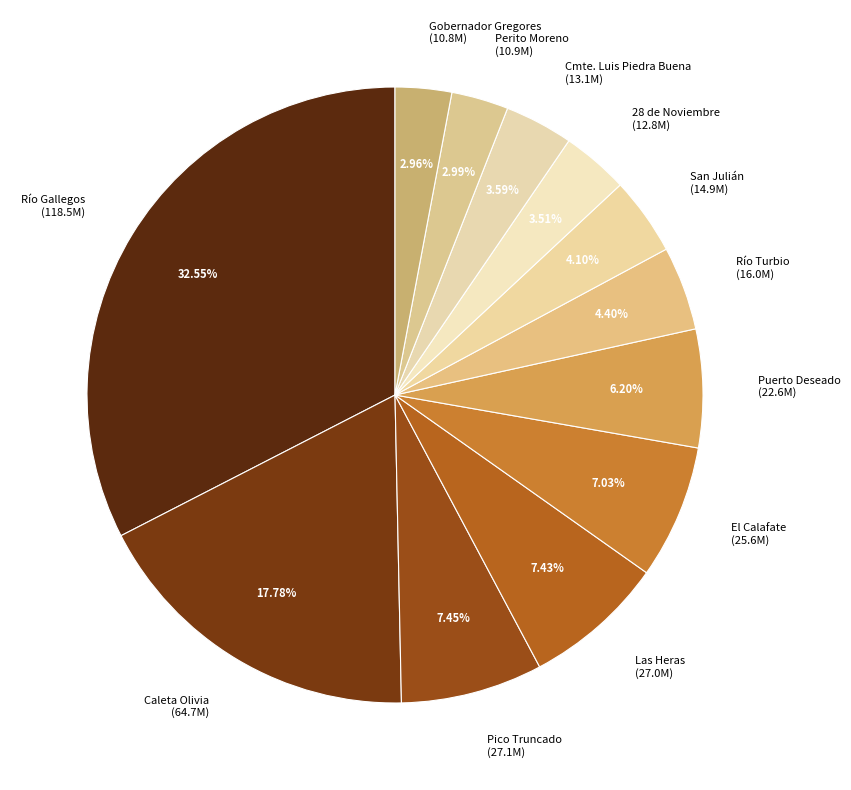

How much of the chart is everything except Caleta Olivia?

82.2%